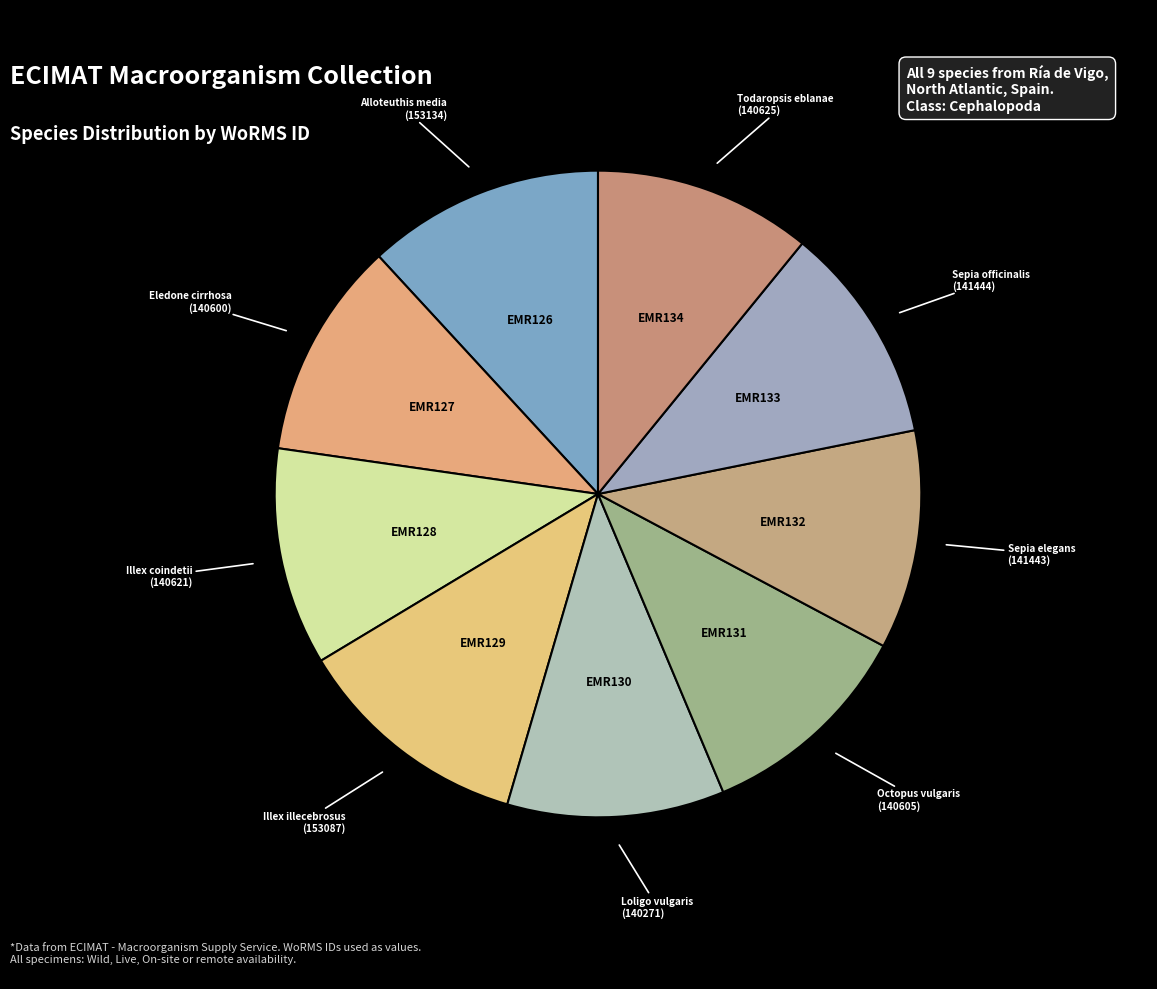

Do Illex illecebrosus and Alloteuthis media together represent more than half of the pie?

No